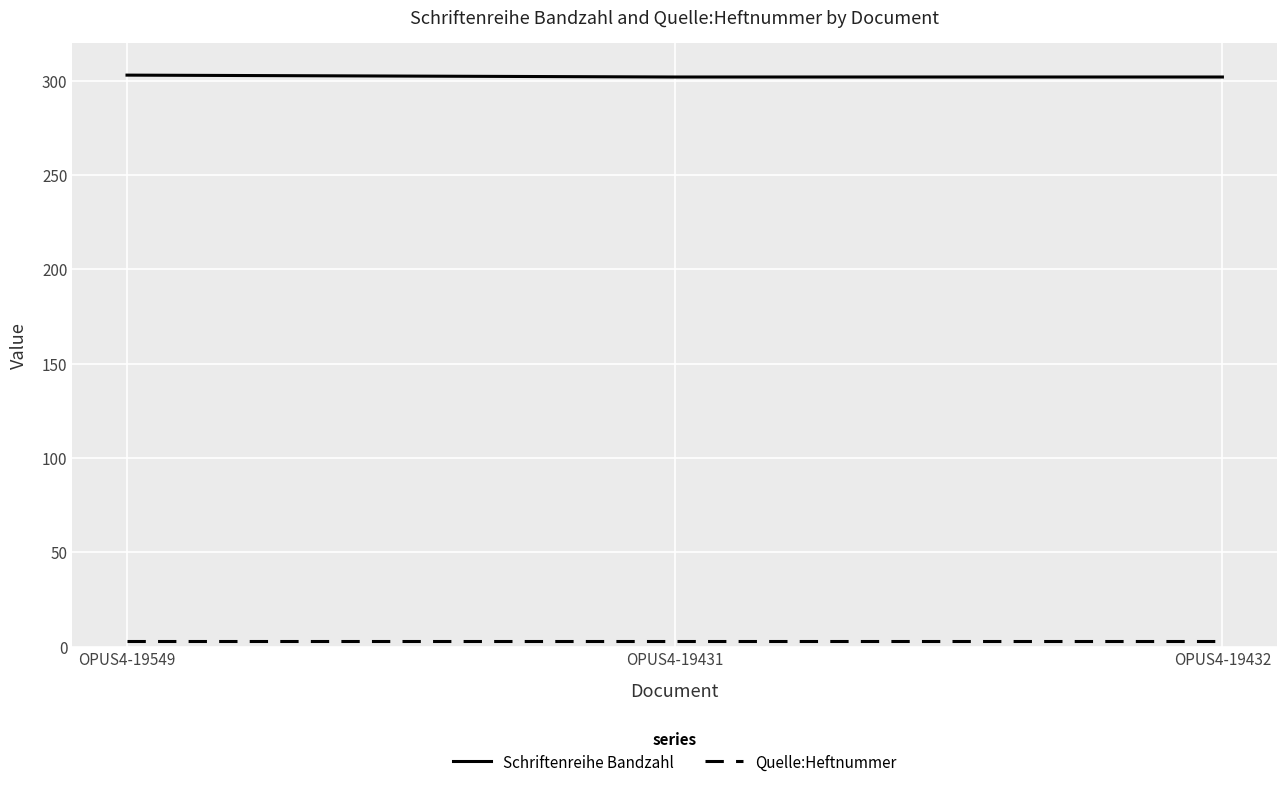

What is the sum of all Schriftenreihe Bandzahl values?

907